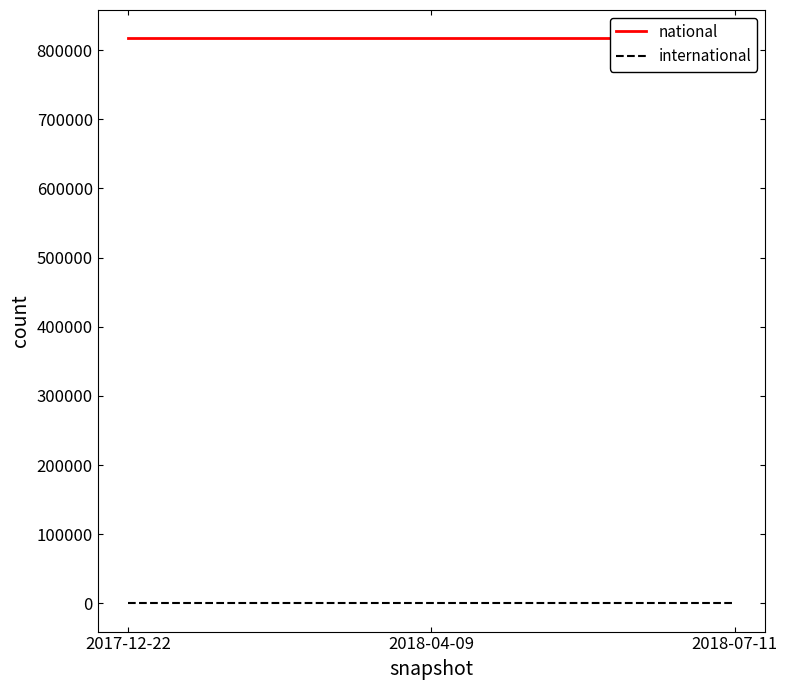

At which category is the sum across all series the highest?

2017-12-22